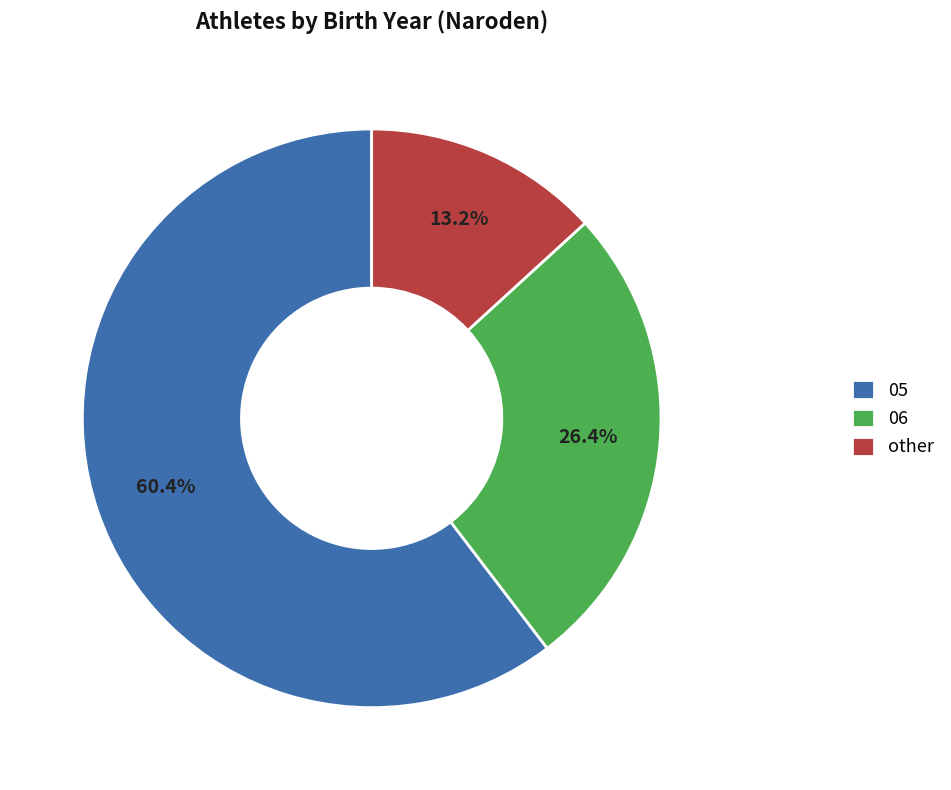

What portion of the pie excludes 06?

73.6%